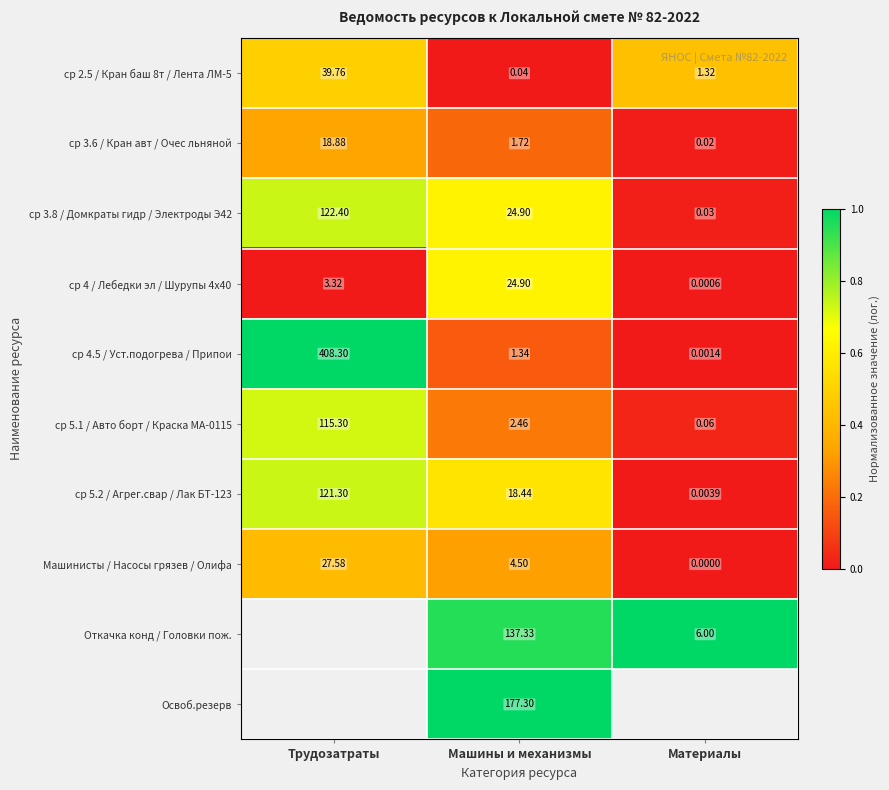

At which category is the sum across all series the highest?

Машины и механизмы